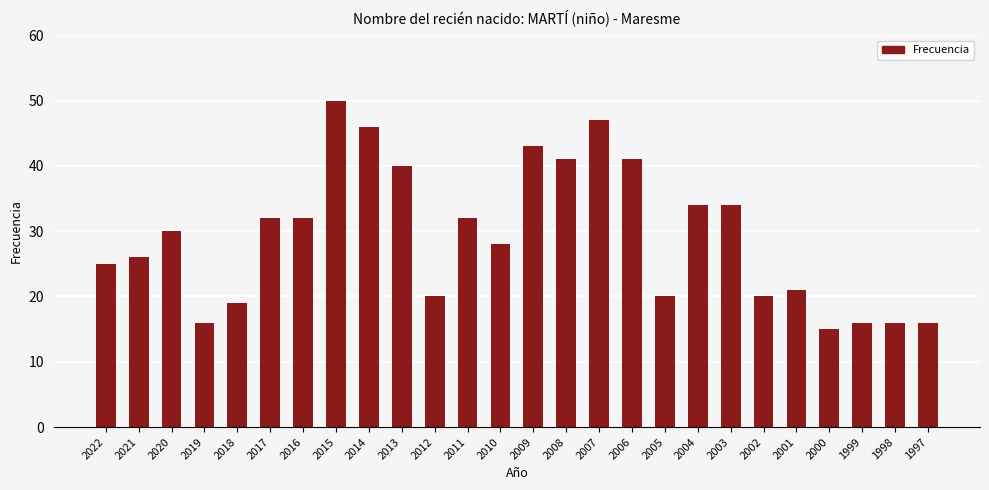

Are the bars horizontal?

No